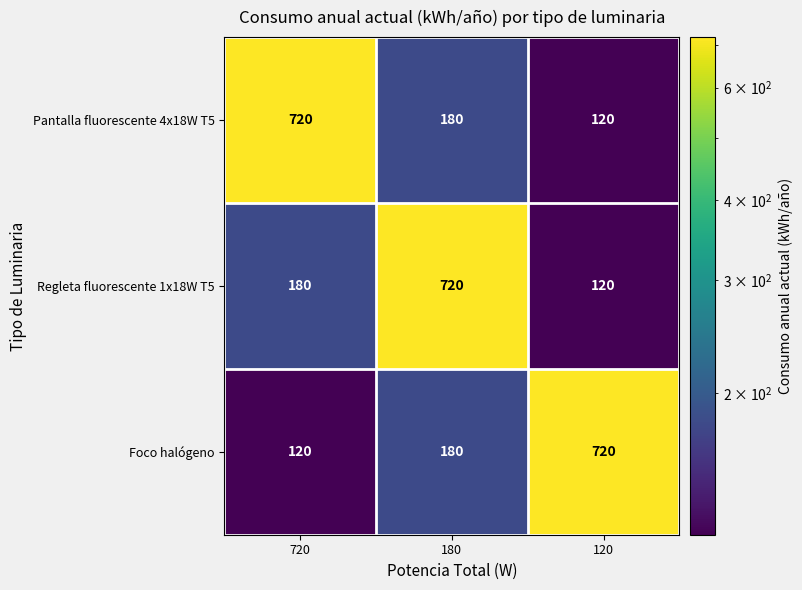

What is the average value of the Pantalla fluorescente 4x18W T5 series?

340